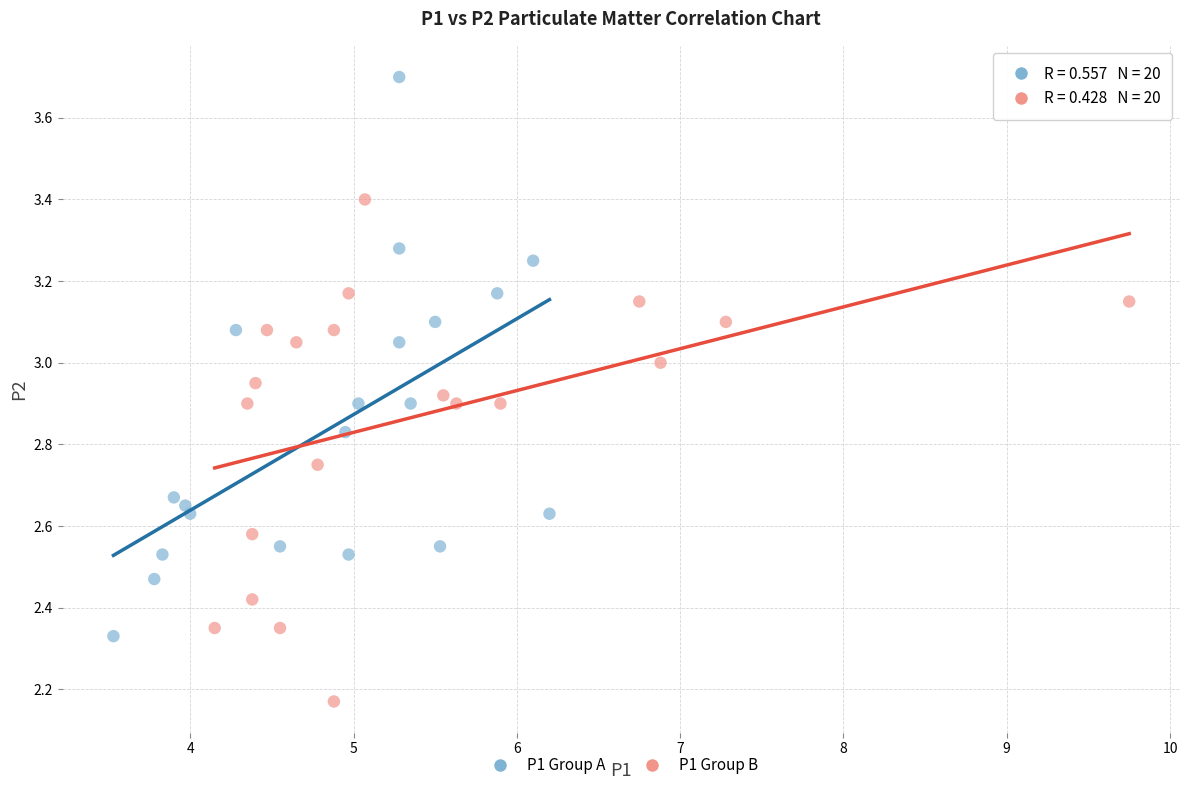

Which series has the widest spread of Y values?

P1 Group A